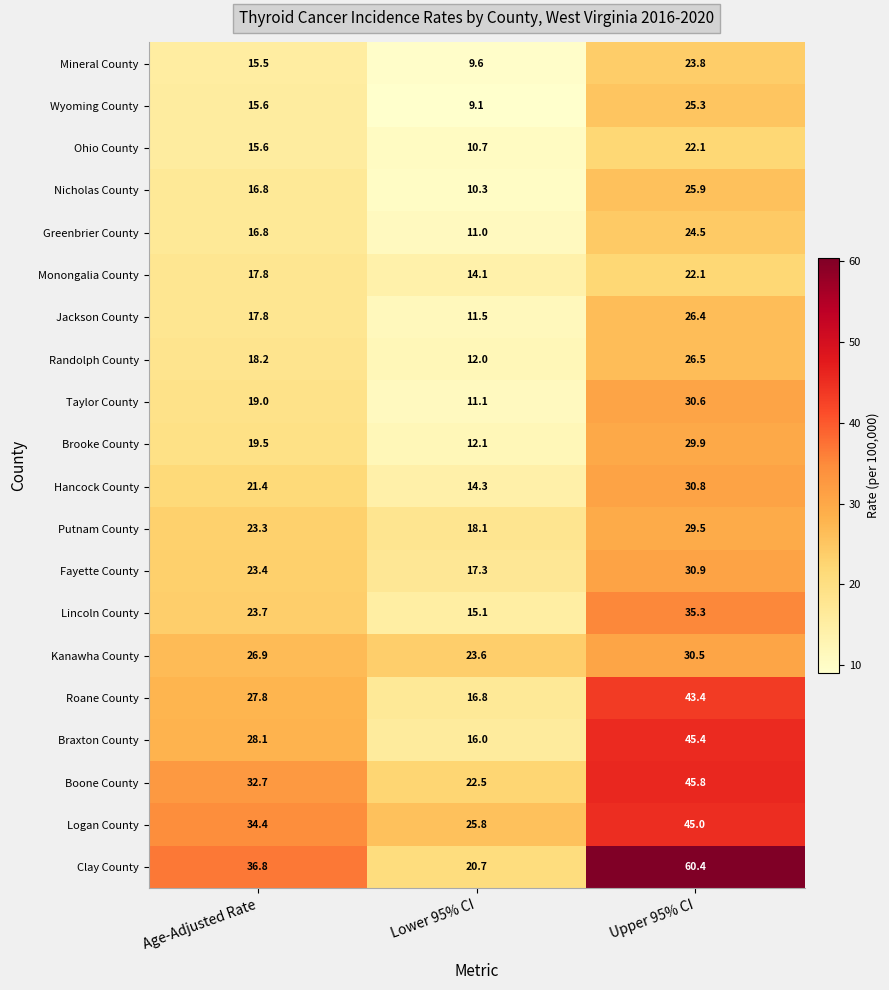

Which series has the largest range (max minus min)?

Clay County